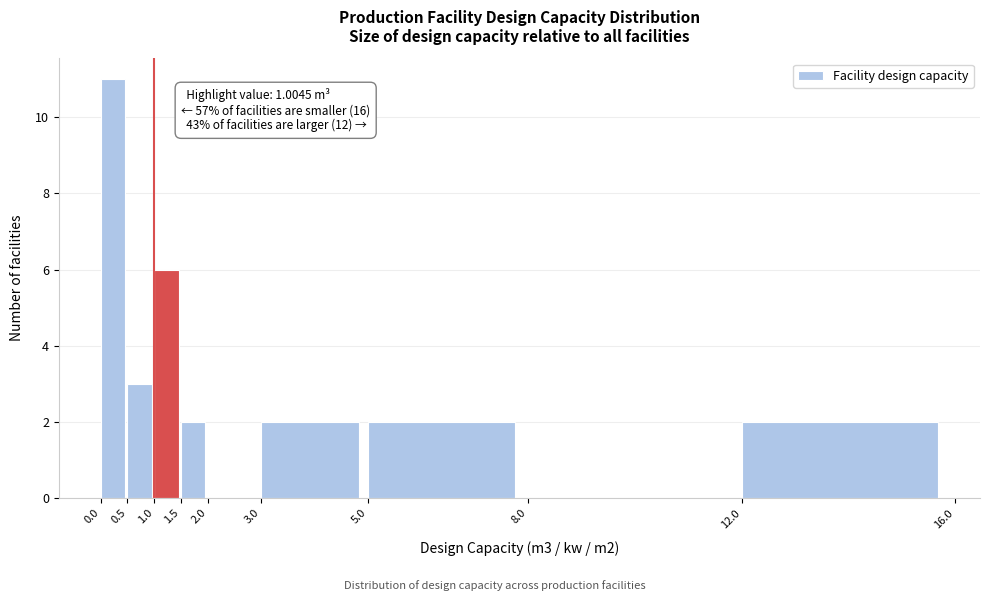

Over which range of the x-axis is the bar tallest?

0.0 to 0.5